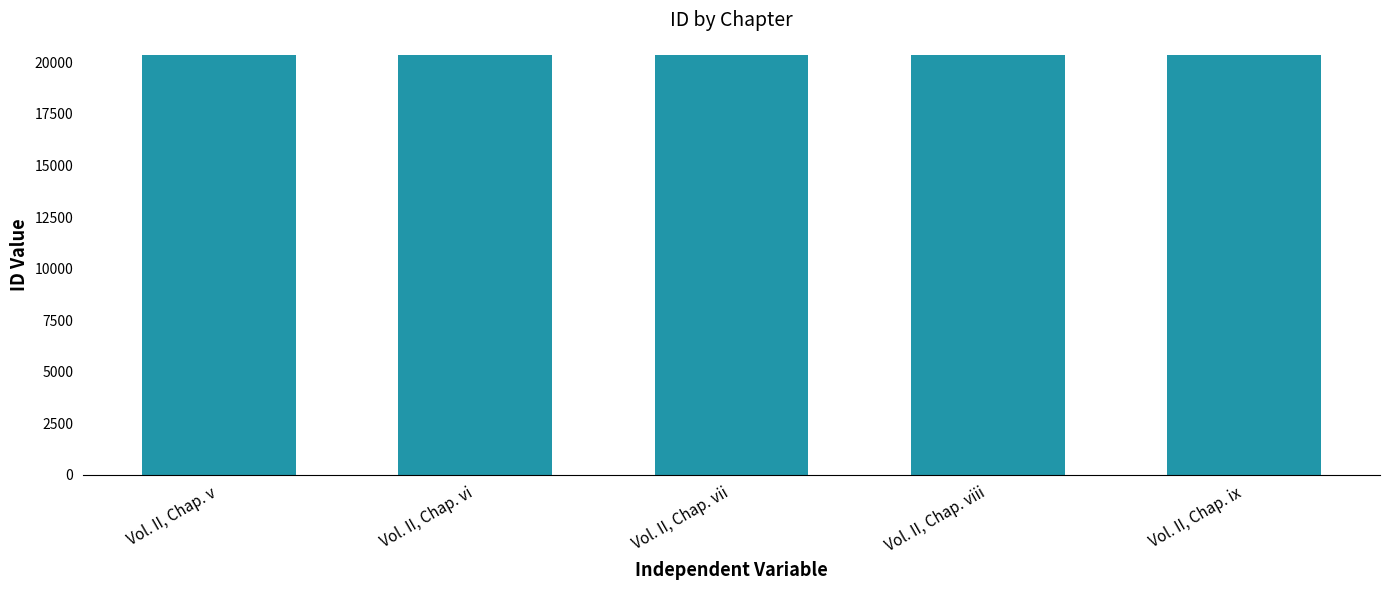

What is the change in value from Vol. II, Chap. v to Vol. II, Chap. ix?

+8.0